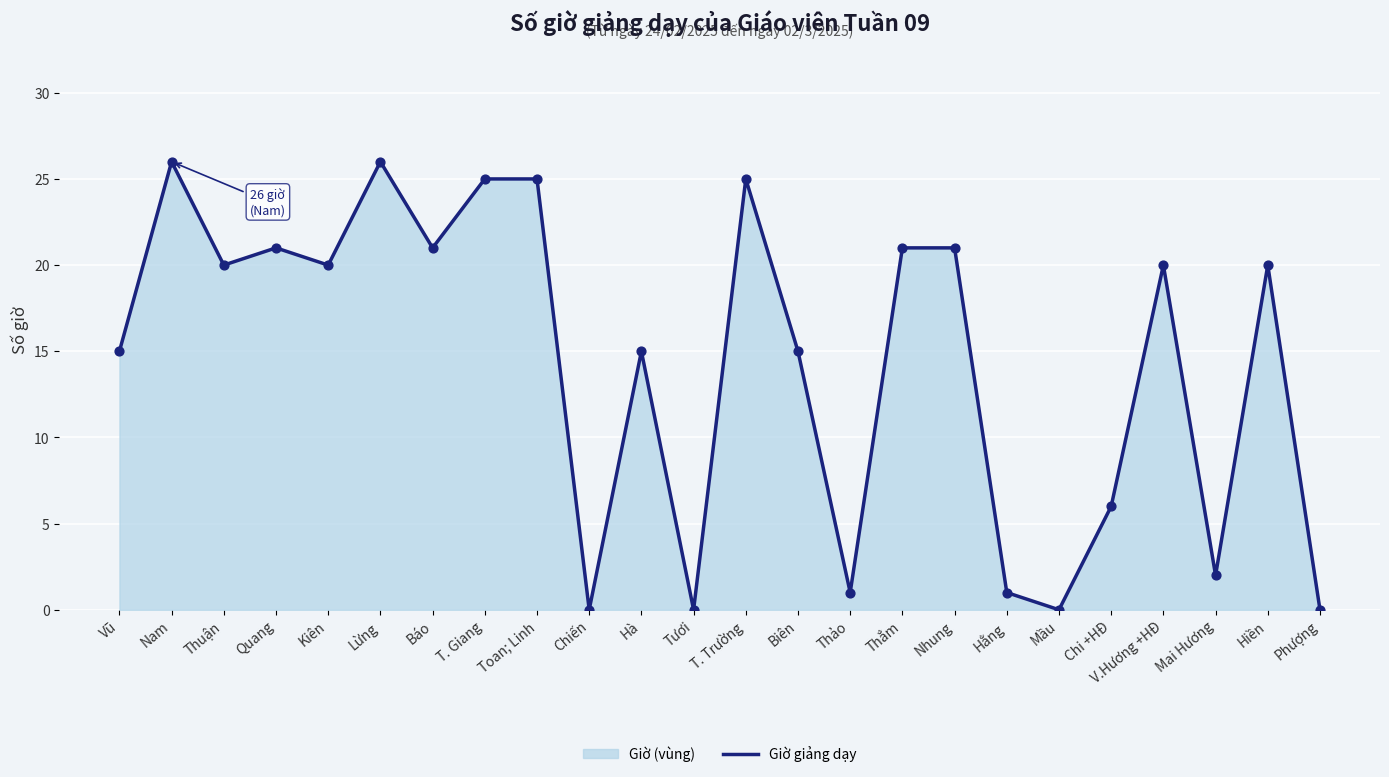

Between Toan; Linh and Hiền, which is larger?

Toan; Linh